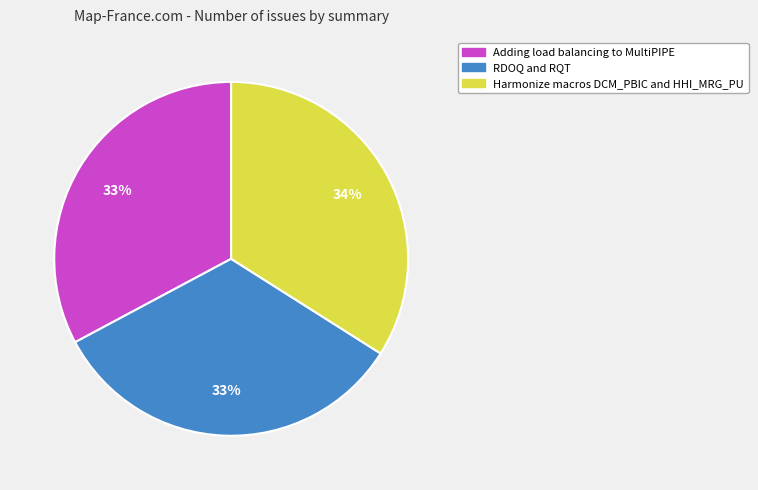

Combined, do RDOQ and RQT and Adding load balancing to MultiPIPE account for over 50%?

Yes